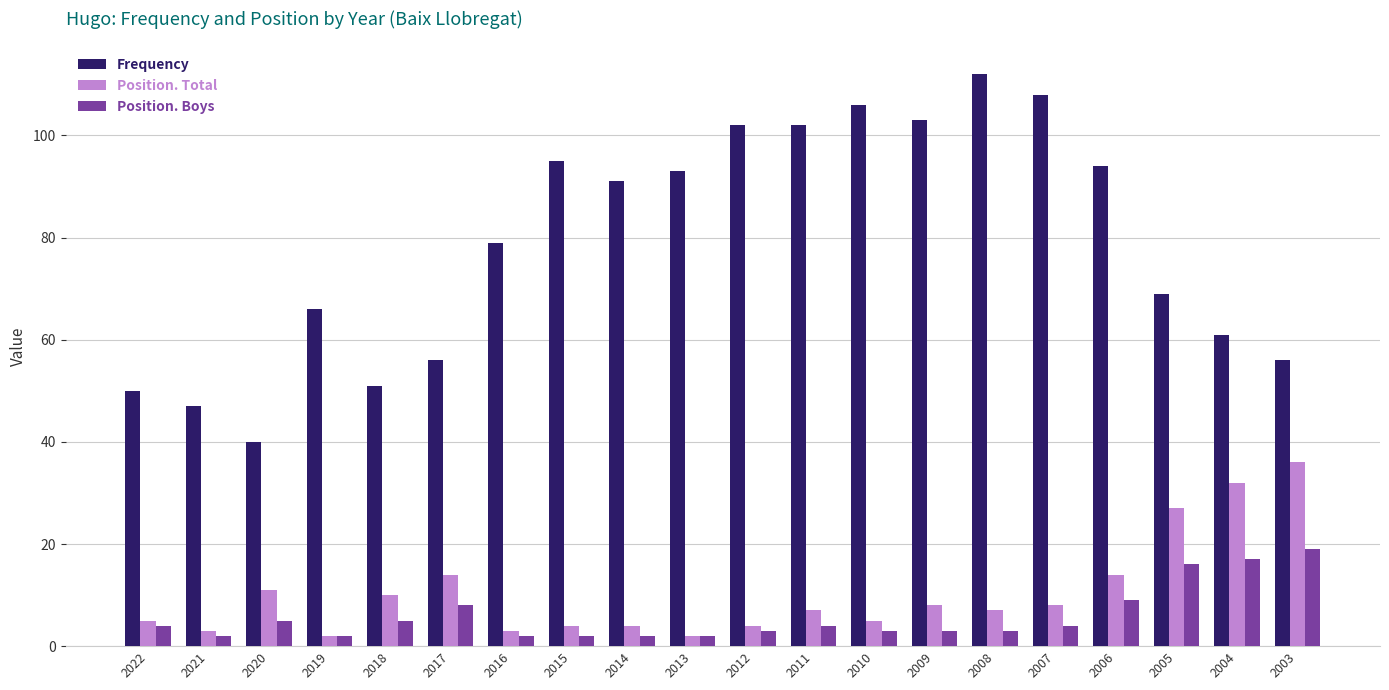

Is the value of Position. Boys at 2017 greater than the value of Frequency at 2009?

No